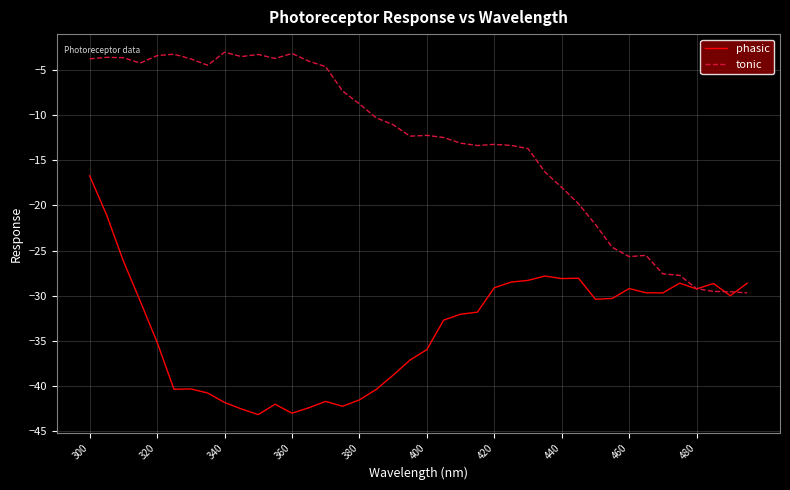

How many lines are shown in the chart?

2